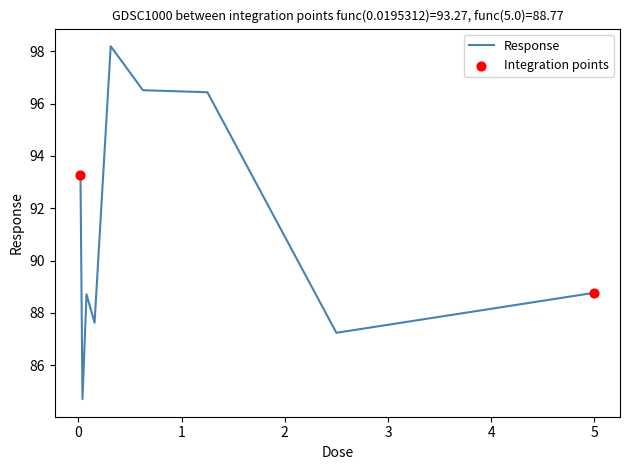

What is the greatest value displayed?

98.2